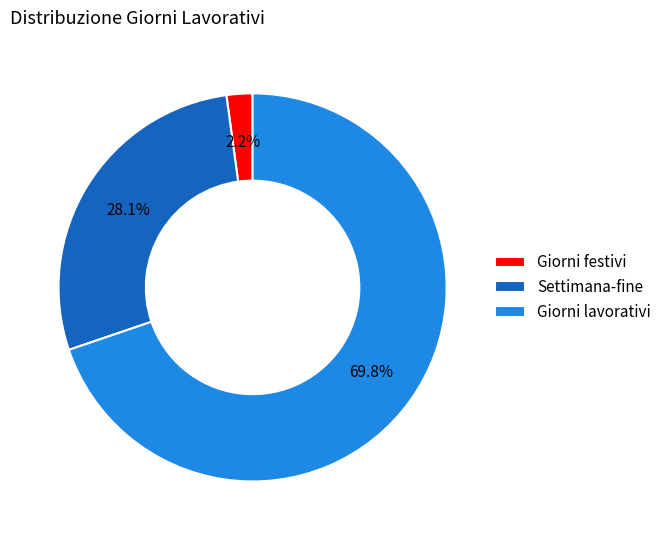

True or false: Settimana-fine accounts for 28% of the total.

True